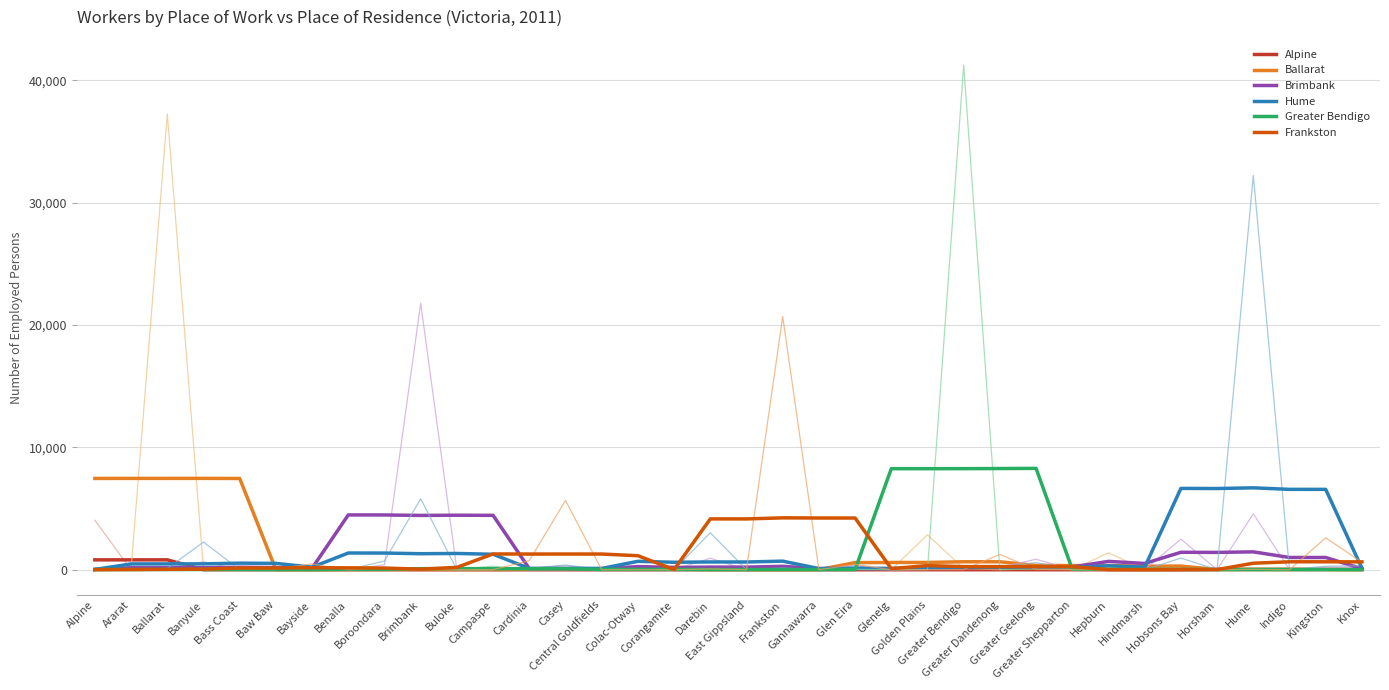

What position from the right is Colac-Otway?

21